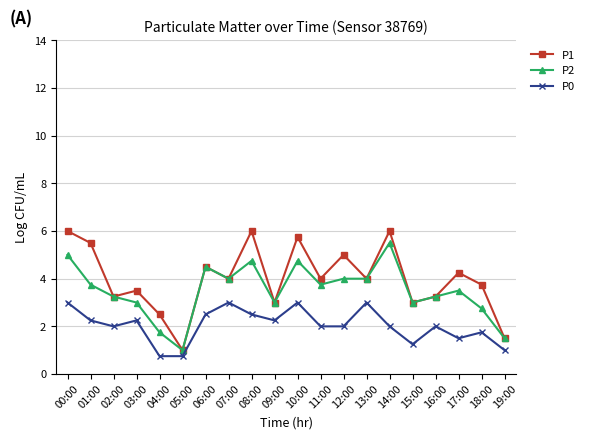

At which category is the sum across all series the highest?

00:00